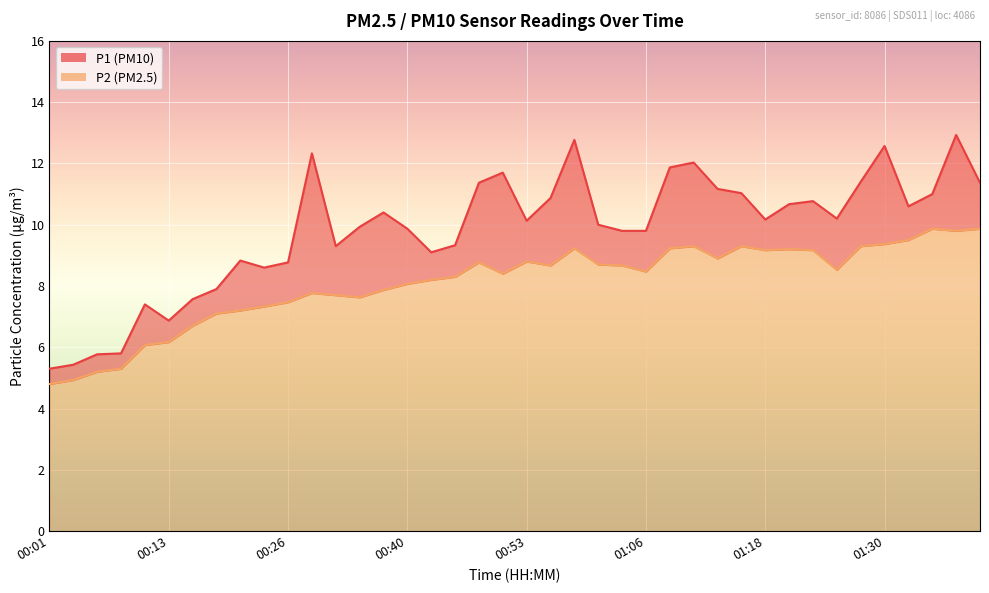

What position from the right is 01:40?

1